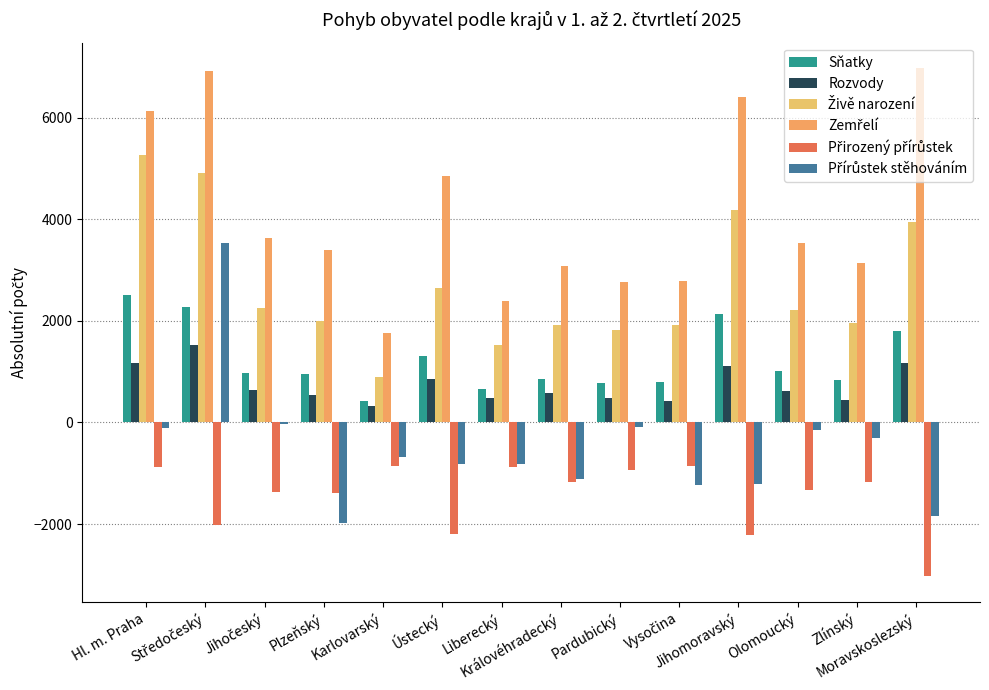

Count the number of data series in this chart.

6